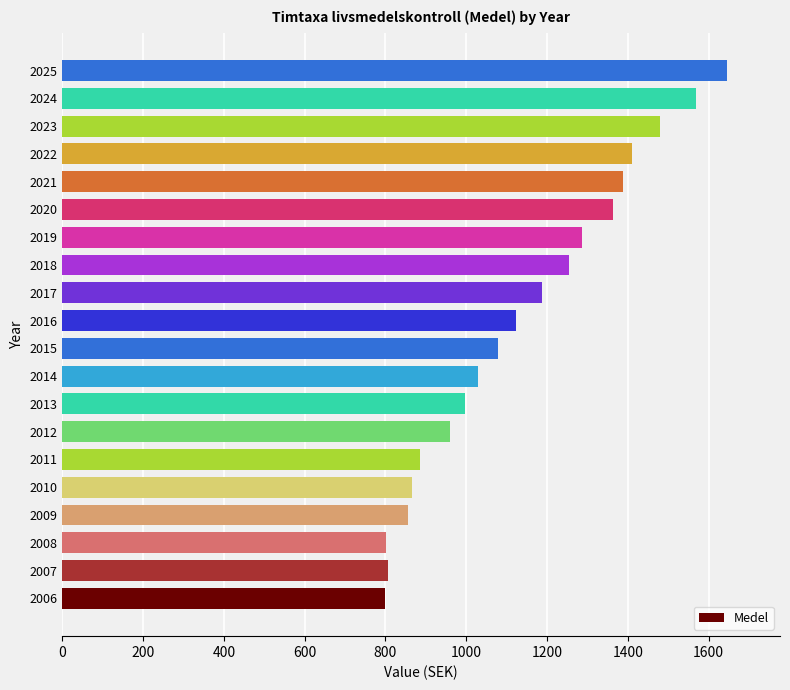

True or false: the data shows 825.5 at 2023.

False